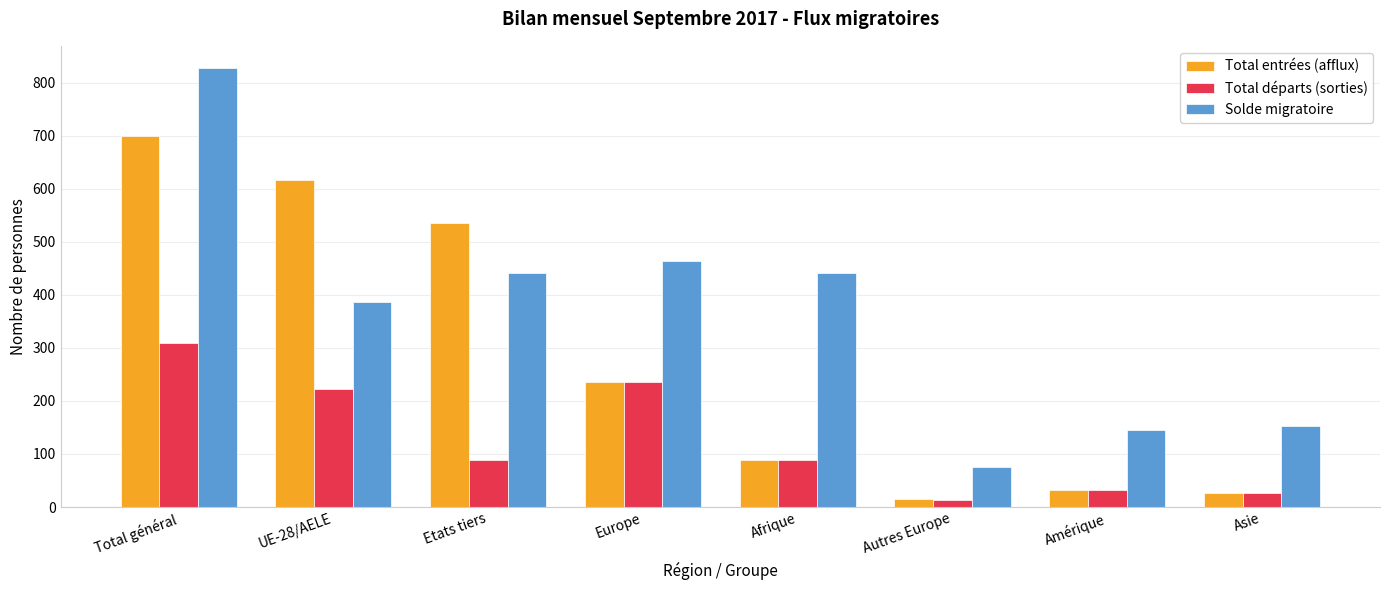

At how many categories does at least one series exceed 558?

2